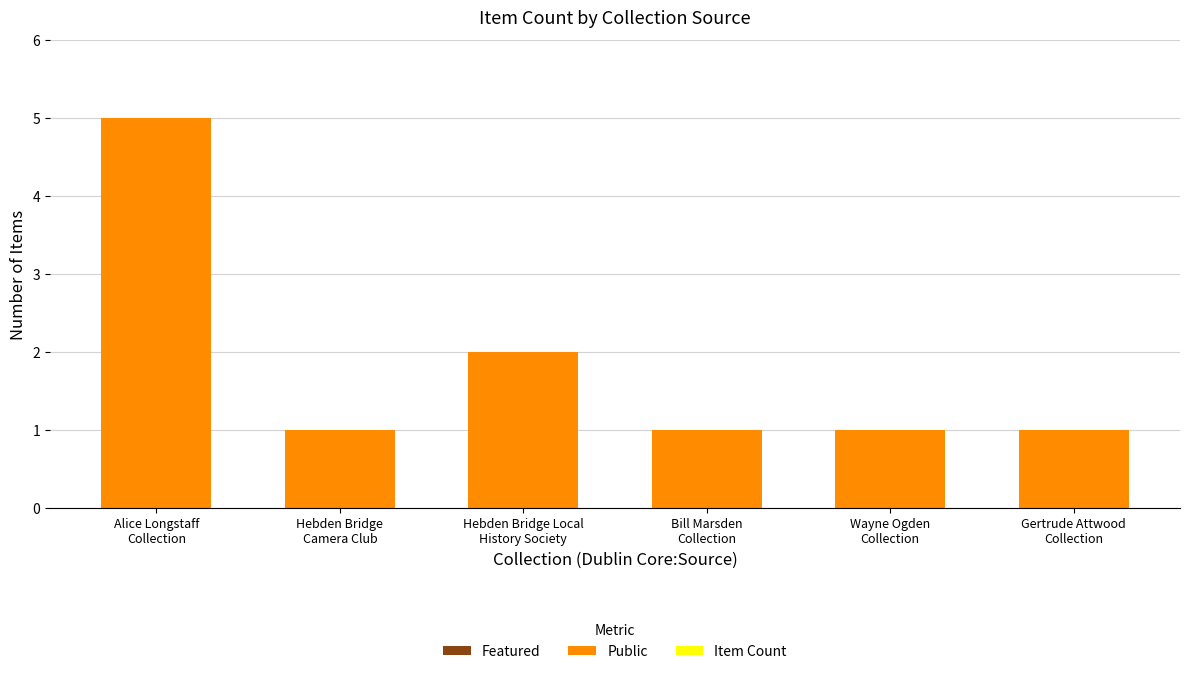

What is the difference between the maximum and minimum values?

4